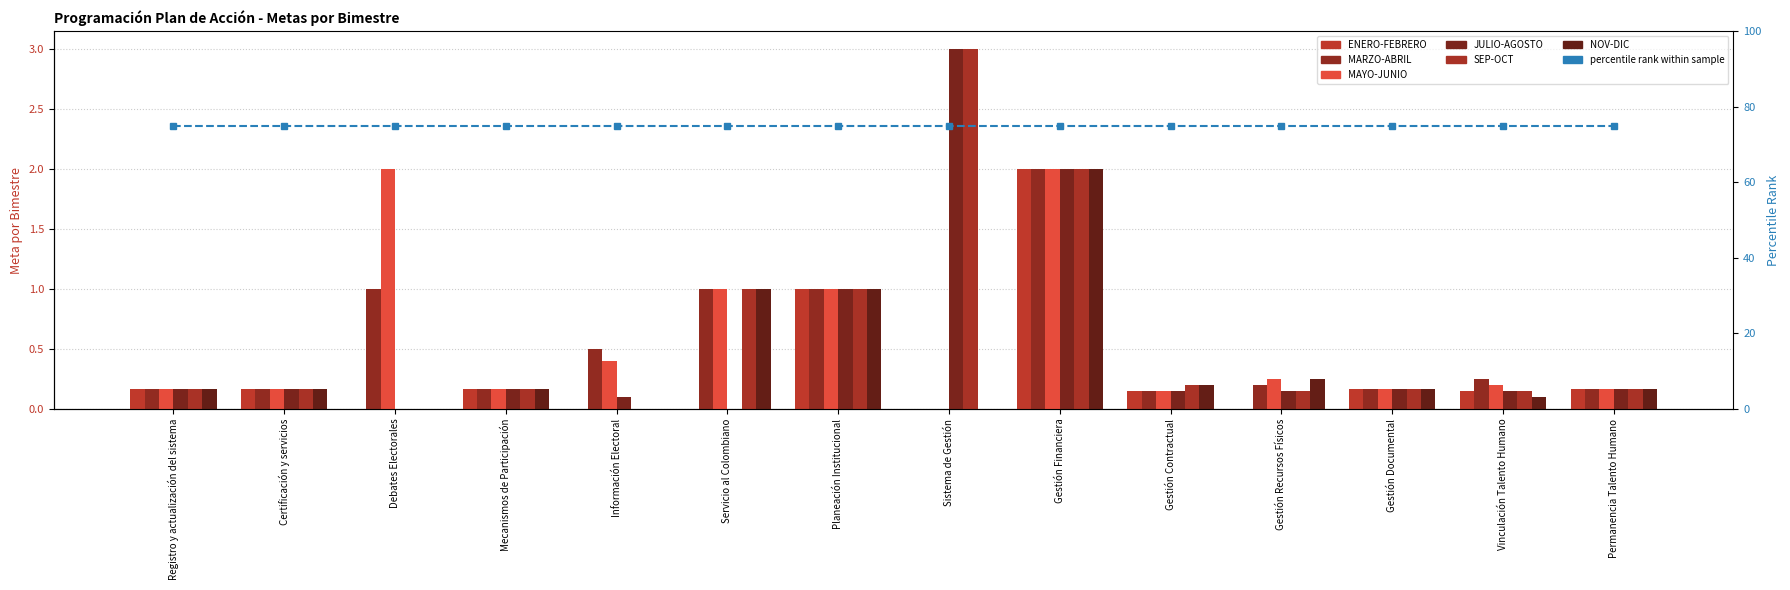

Which series changed the most between Registro y actualización del sistema and Sistema de Gestión?

JULIO-AGOSTO